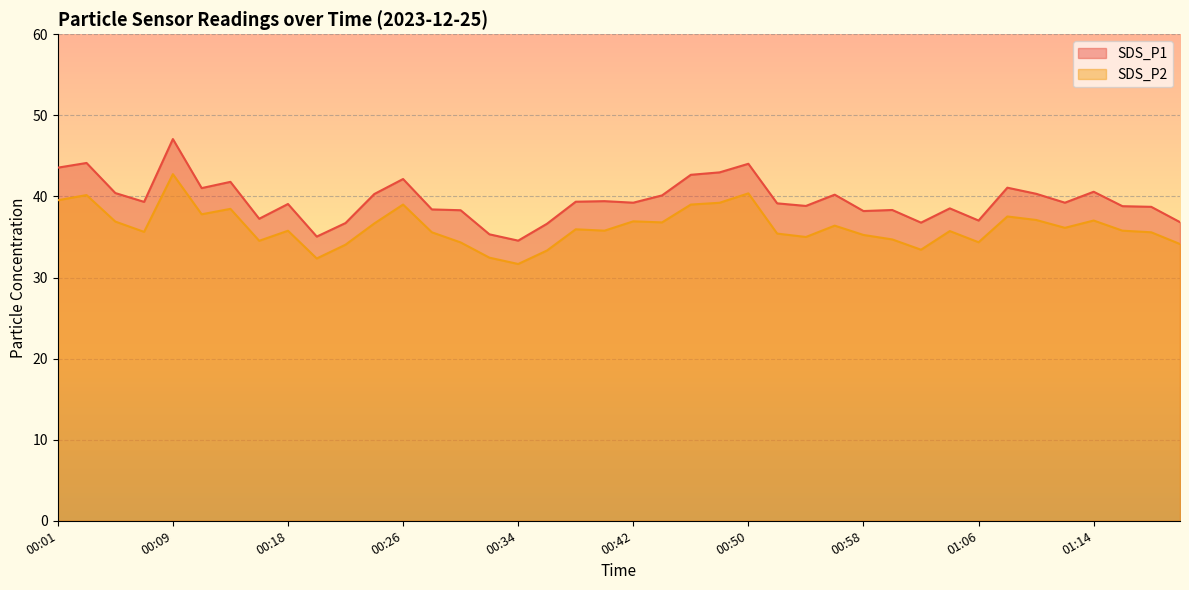

Reading left to right, what are all the values shown in this chart?

SDS_P1: 00:01=43.5	00:03=44.1	00:05=40.4	00:07=39.3	00:09=47.1	00:11=41.0	00:14=41.8	00:16=37.2	00:18=39.1	00:20=35.0	00:22=36.7	00:24=40.3	00:26=42.1	00:28=38.4	00:30=38.3	00:32=35.3	00:34=34.5	00:36=36.6	00:38=39.4	00:40=39.4	00:42=39.2	00:44=40.1	00:46=42.7	00:48=43.0	00:50=44.0	00:52=39.1	00:54=38.8	00:56=40.2	00:58=38.2	01:00=38.3	01:02=36.8	01:04=38.5	01:06=37.0	01:08=41.1	01:10=40.3	01:12=39.2	01:14=40.6	01:16=38.8	01:18=38.7	01:20=36.8
SDS_P2: 00:01=39.5	00:03=40.2	00:05=36.9	00:07=35.6	00:09=42.8	00:11=37.8	00:14=38.5	00:16=34.5	00:18=35.8	00:20=32.4	00:22=34.0	00:24=36.7	00:26=39.0	00:28=35.6	00:30=34.3	00:32=32.5	00:34=31.7	00:36=33.3	00:38=36.0	00:40=35.8	00:42=36.9	00:44=36.8	00:46=39.0	00:48=39.2	00:50=40.4	00:52=35.4	00:54=35.0	00:56=36.4	00:58=35.2	01:00=34.7	01:02=33.4	01:04=35.7	01:06=34.4	01:08=37.5	01:10=37.1	01:12=36.1	01:14=37.0	01:16=35.8	01:18=35.6	01:20=34.1